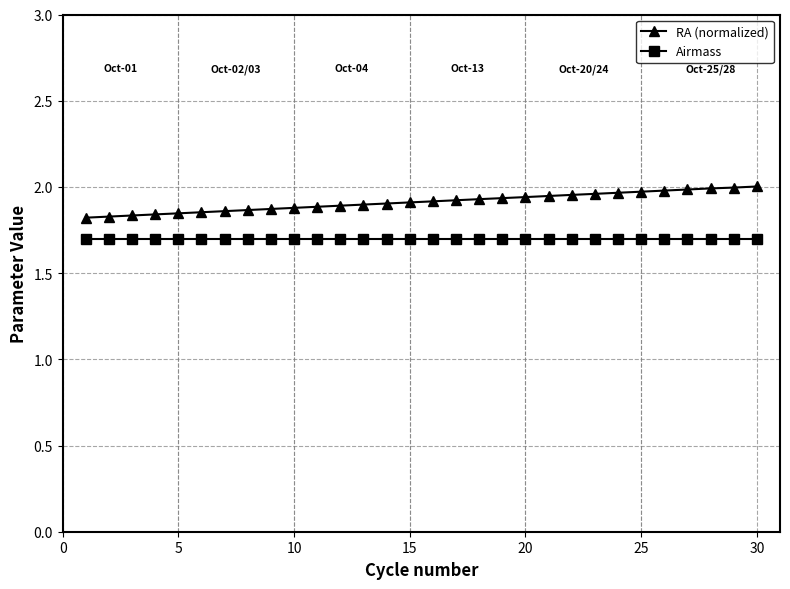

Does the chart have visible grid lines?

Yes